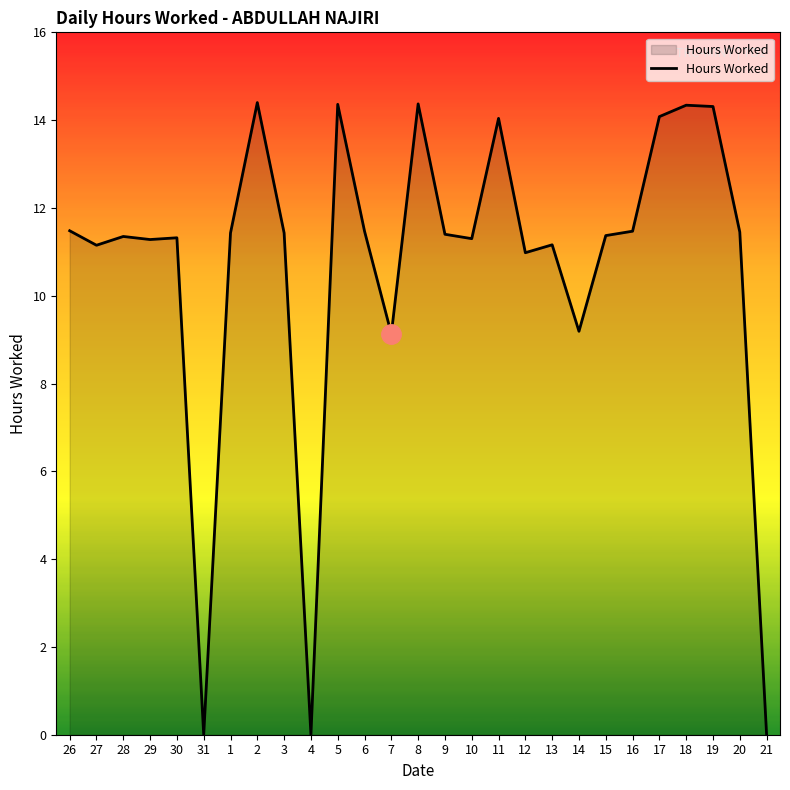

What is the greatest value displayed?

14.4